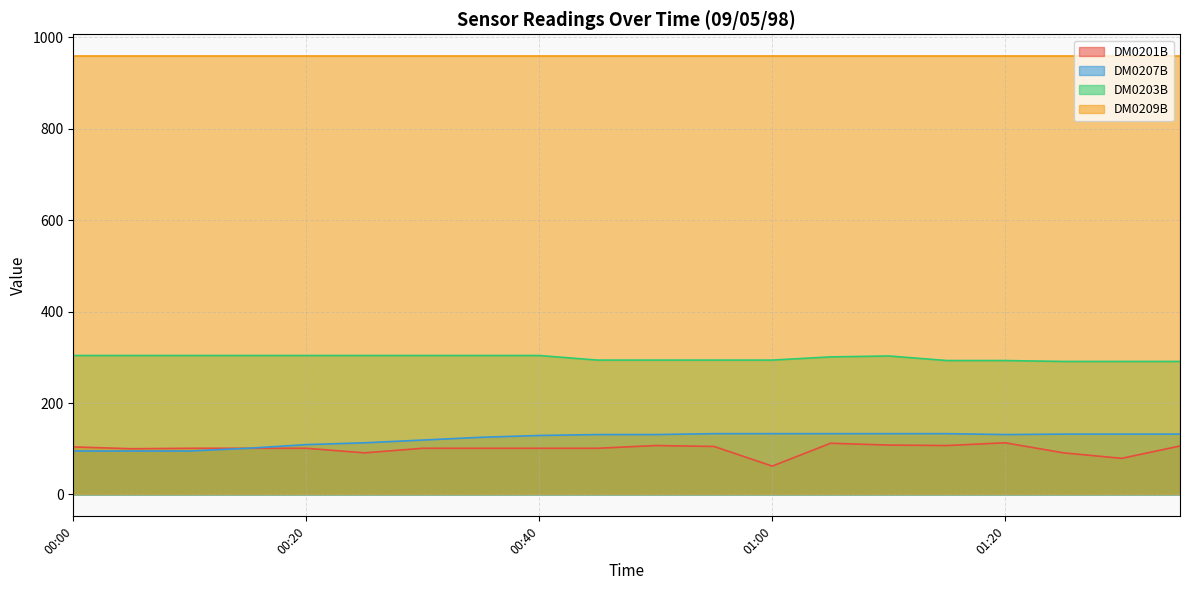

What is the maximum value for DM0209B?

959